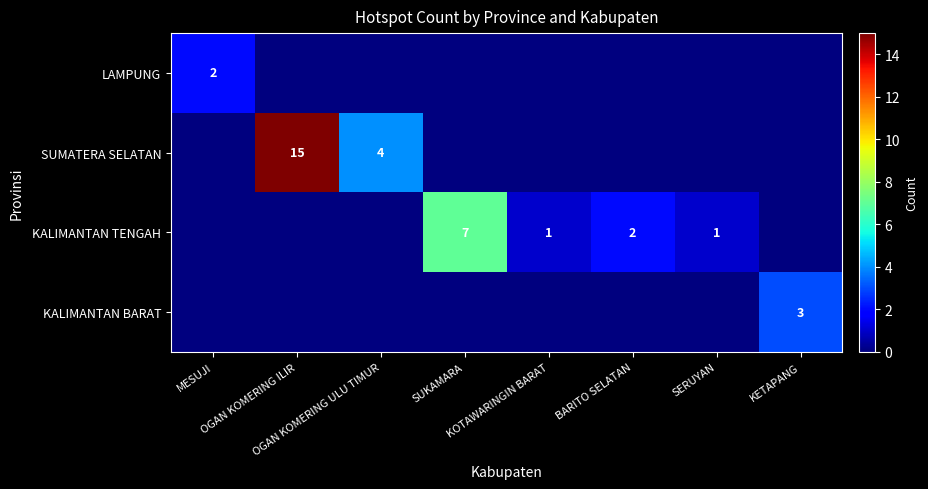

The value of KALIMANTAN TENGAH at KOTAWARINGIN BARAT is 1. True or false?

True